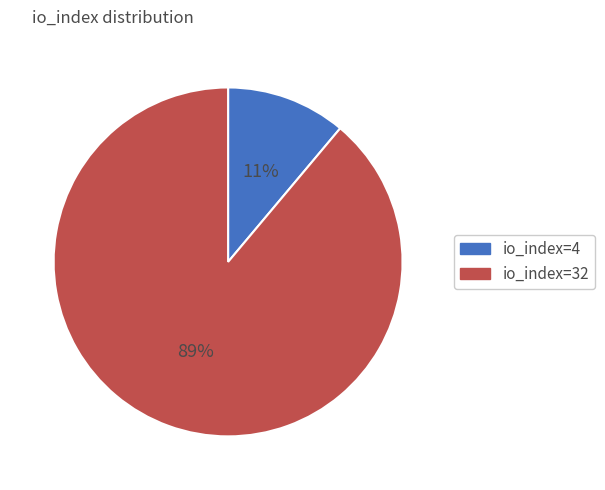

To the nearest percent, what portion does io_index=4 represent?

11%